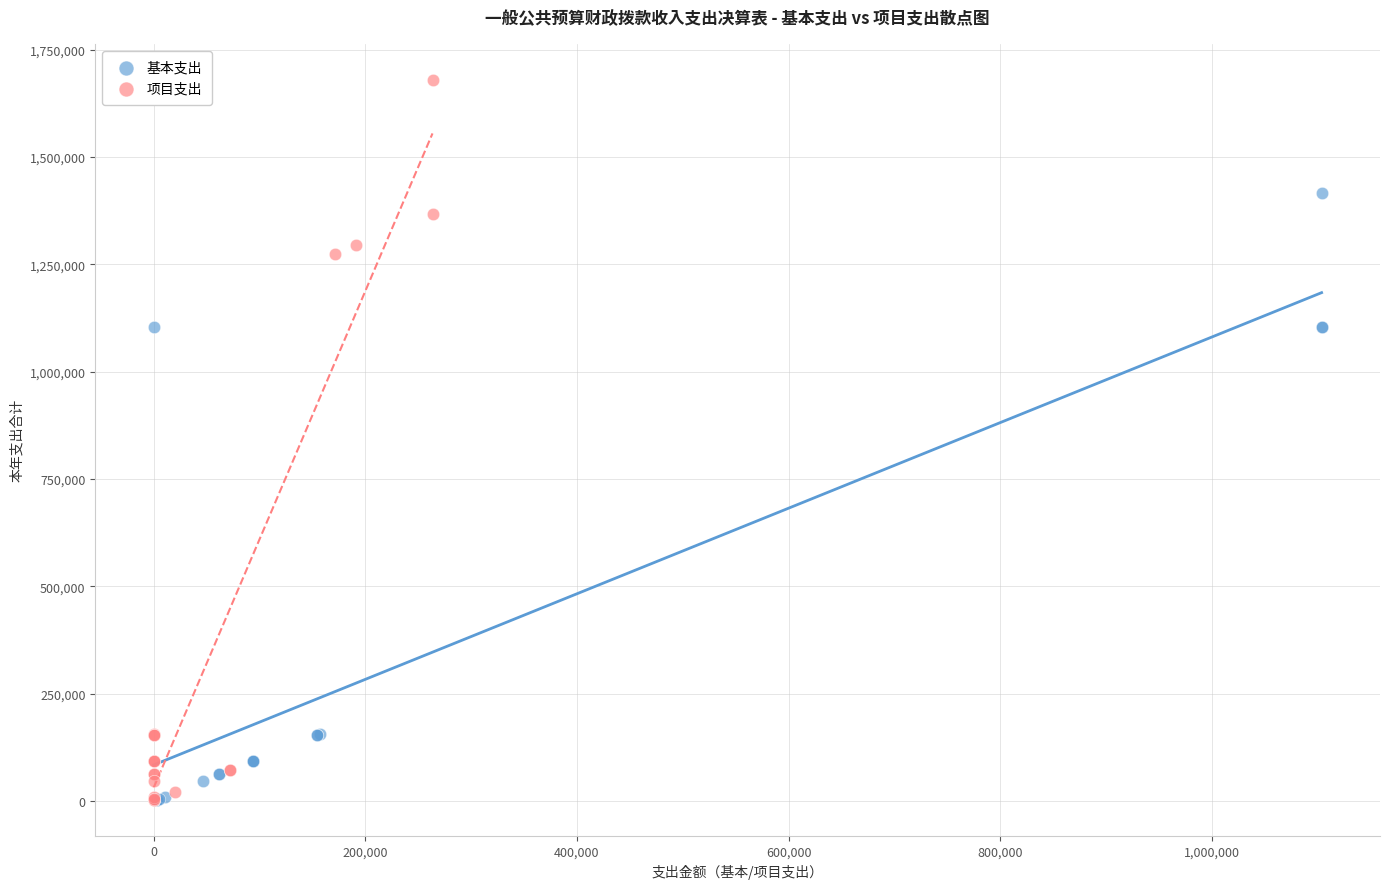

Which series has the widest spread of Y values?

项目支出